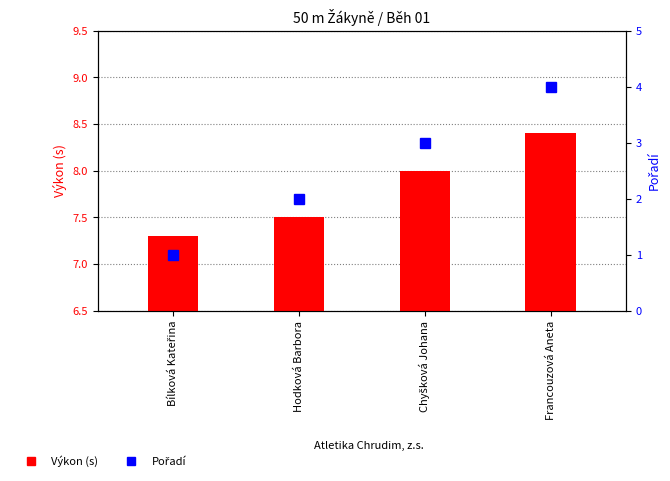

Rank the series at Hodková Barbora from highest to lowest value.

Výkon (s), Pořadí